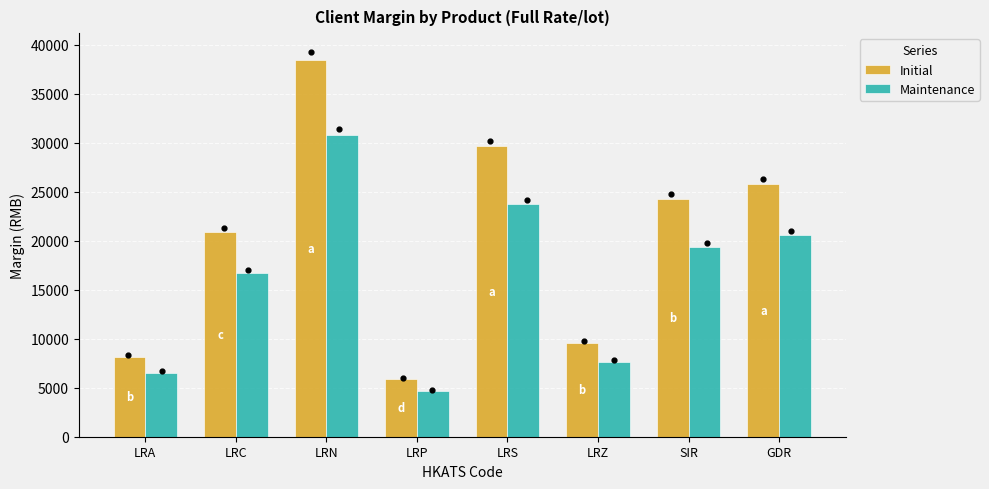

Which series contains the lowest Y value?

Maintenance